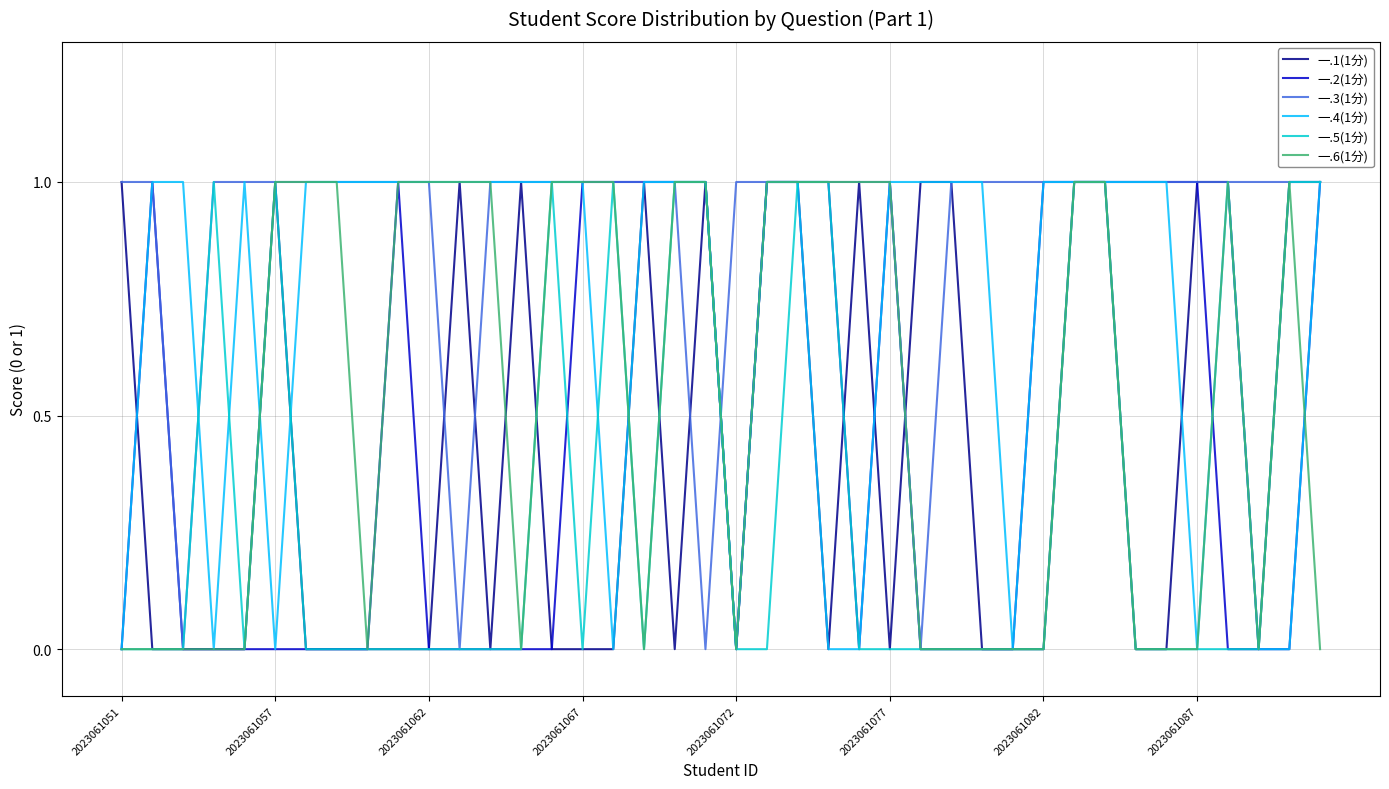

Which series has the largest total across all categories?

一.3(1分)